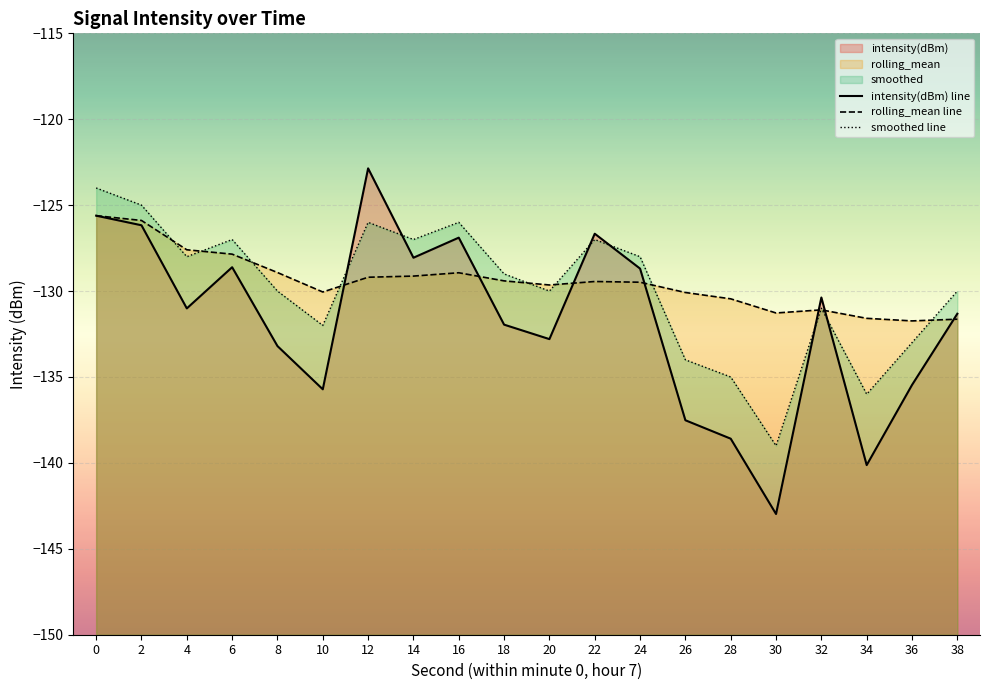

List the series in order of their overall mean, lowest first.

intensity(dBm) line, smoothed line, rolling_mean line